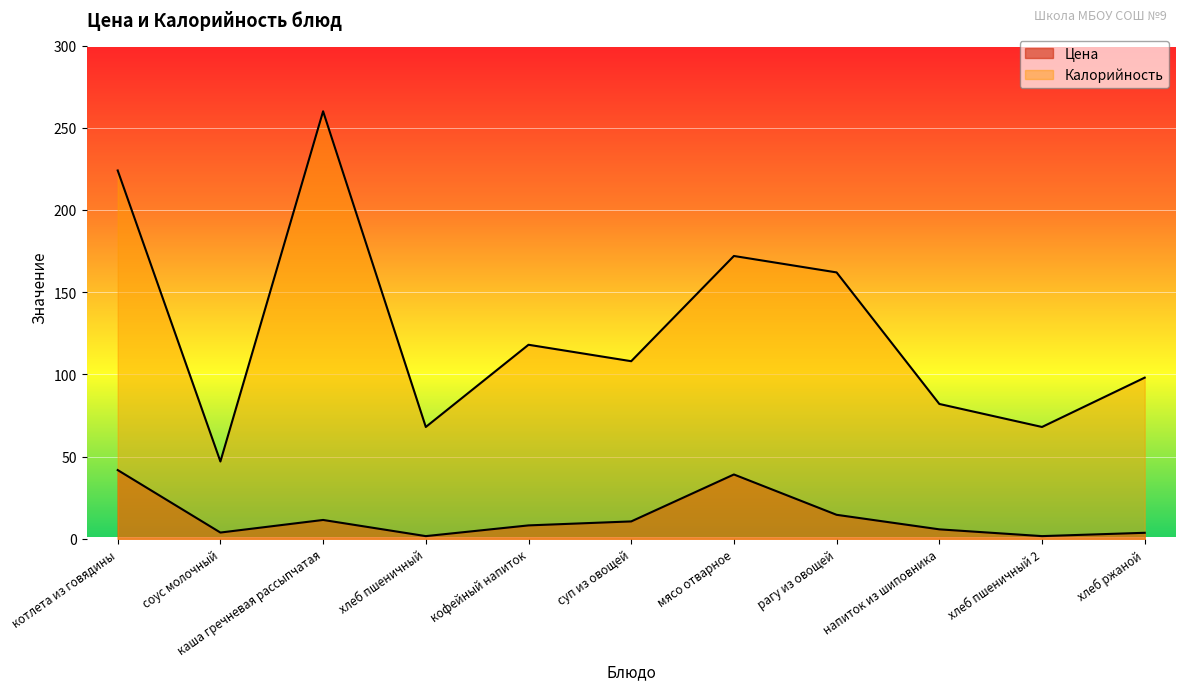

What is the total value across all series at хлеб ржаной?

101.6